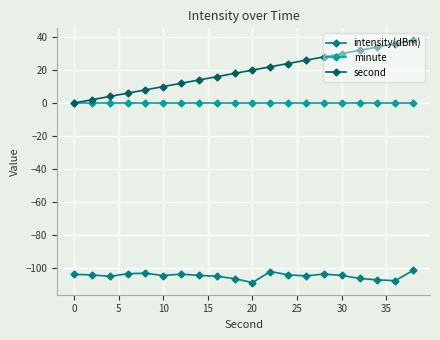

Which series has the widest spread of values?

second